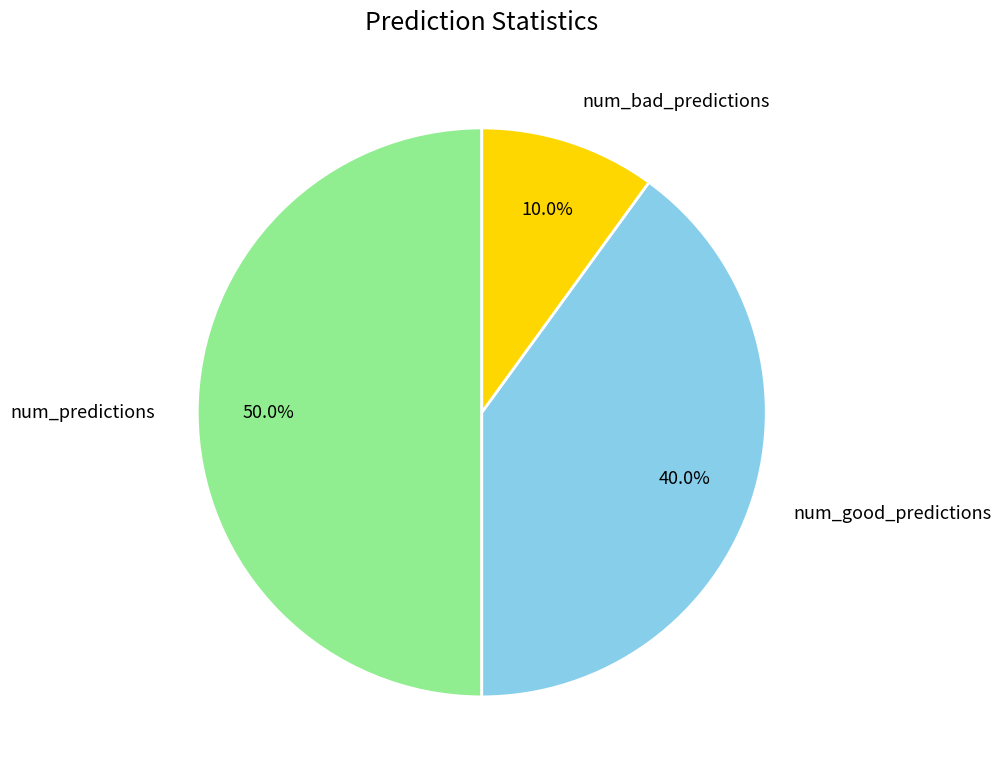

Does num_bad_predictions account for over 50% of the chart?

No